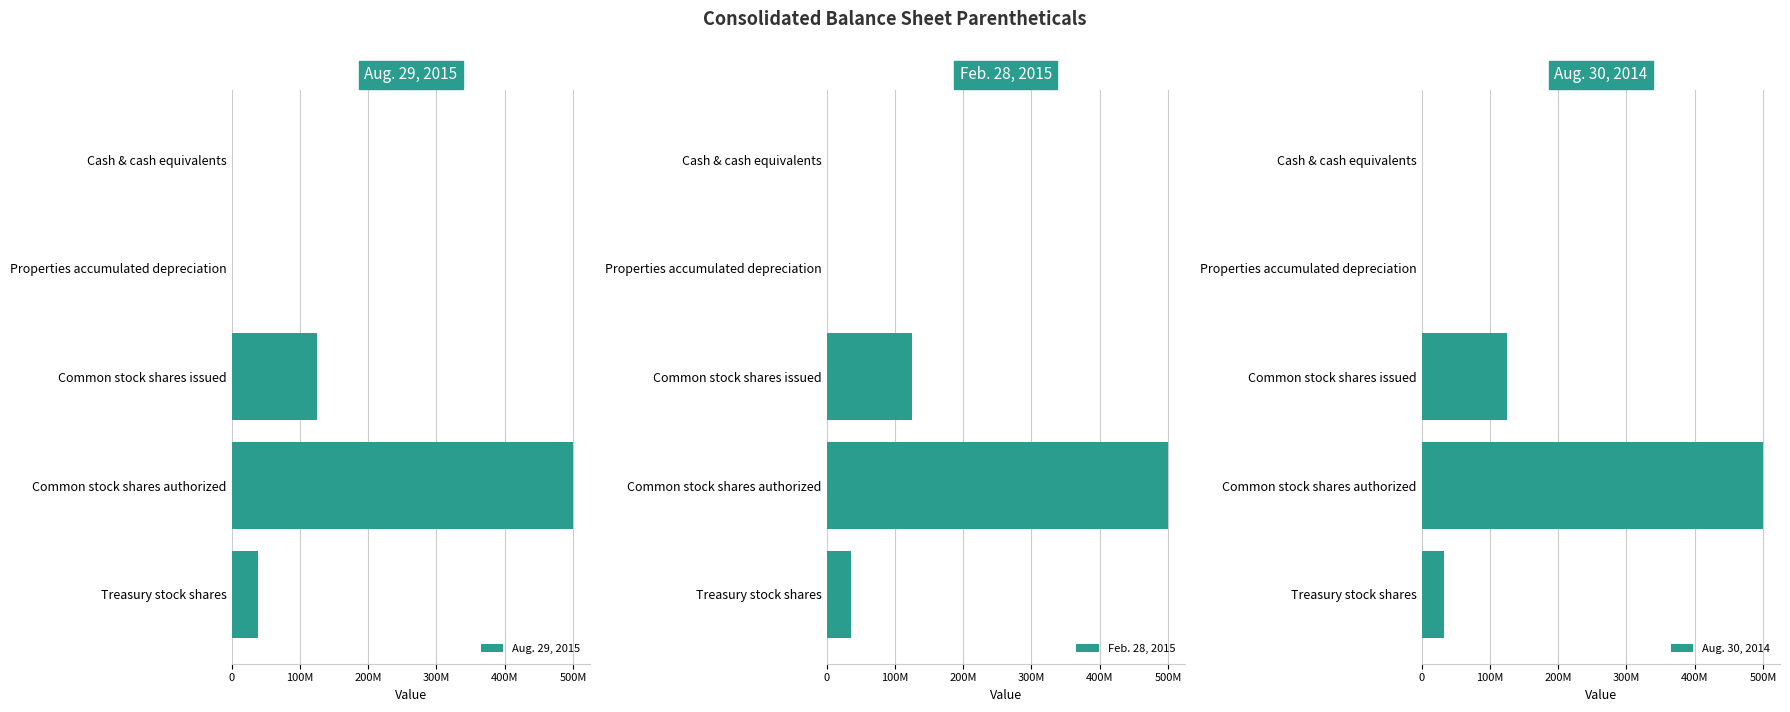

What is the value of the Aug. 30, 2014 bar at the 5th from the left?

33218000